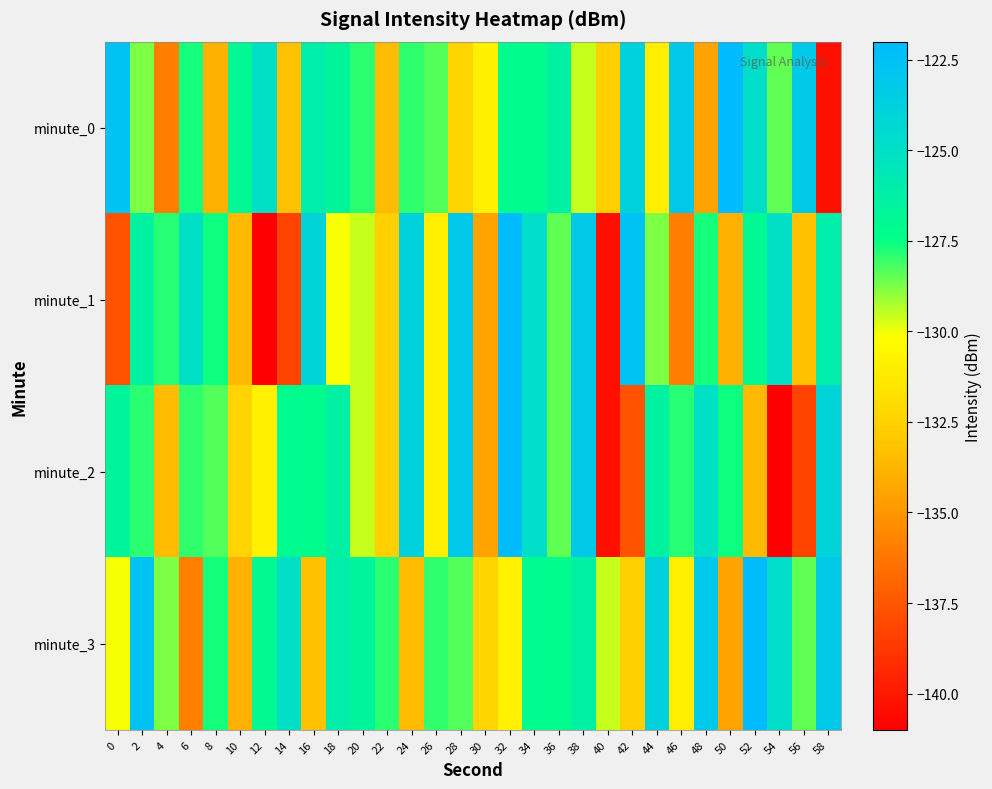

At which category is the sum across all series the highest?

32